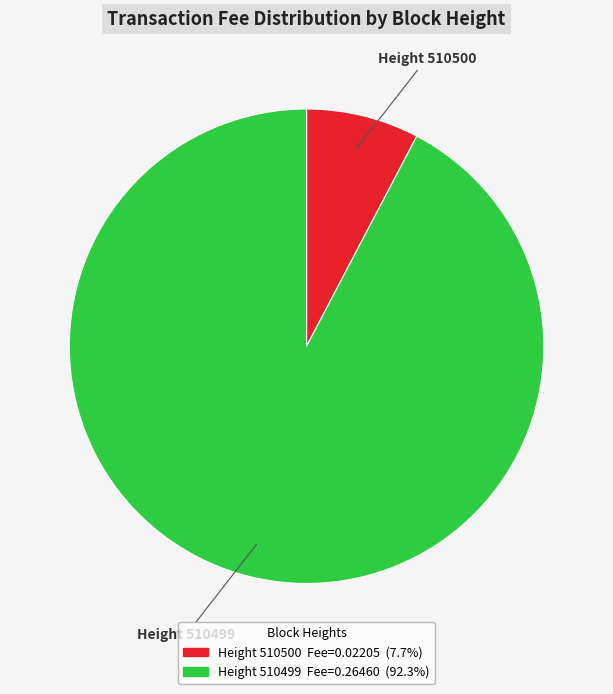

Is the sum of Height 510499 Fee=0.26460 (92.3%) and Height 510500 Fee=0.02205 (7.7%) greater than half?

Yes